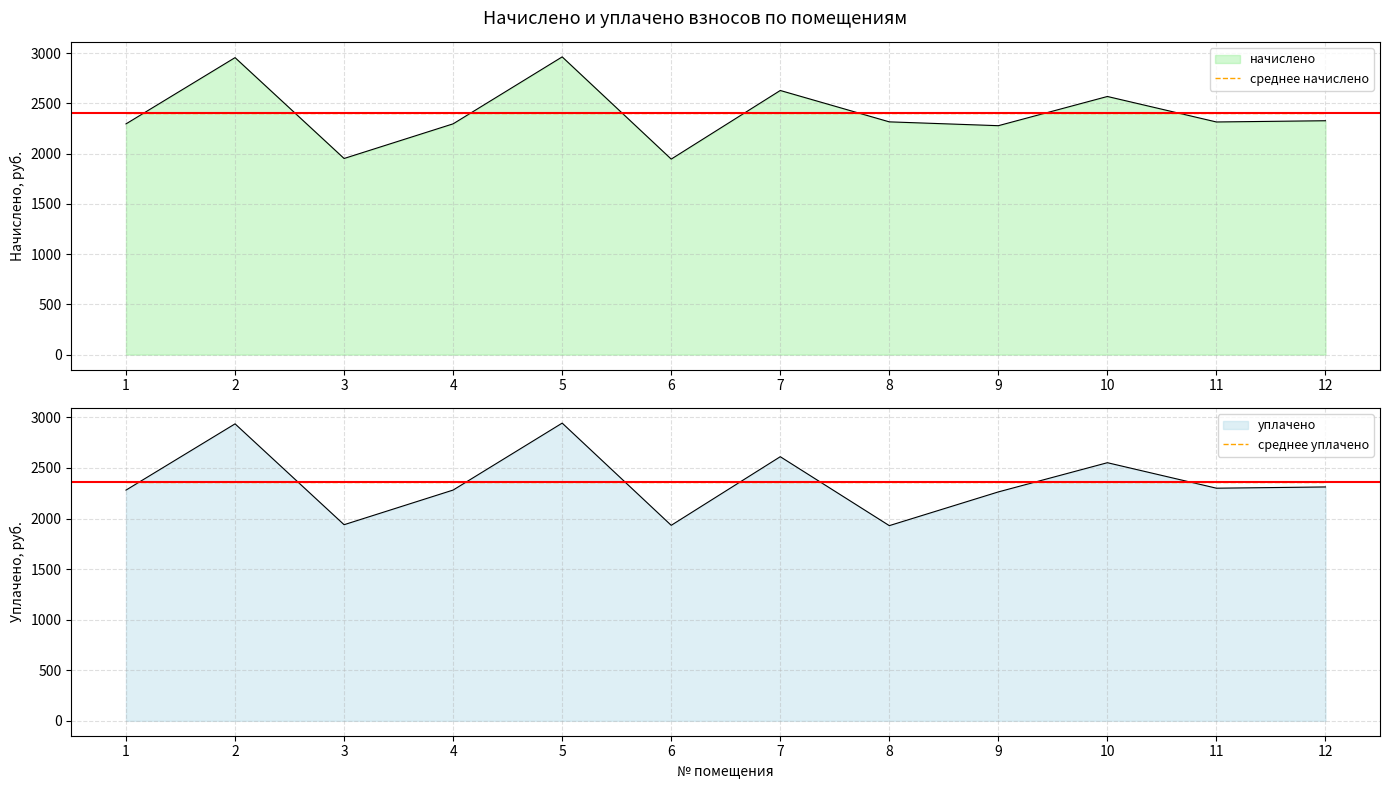

What is the sum of all среднее начислено values?

28837.3